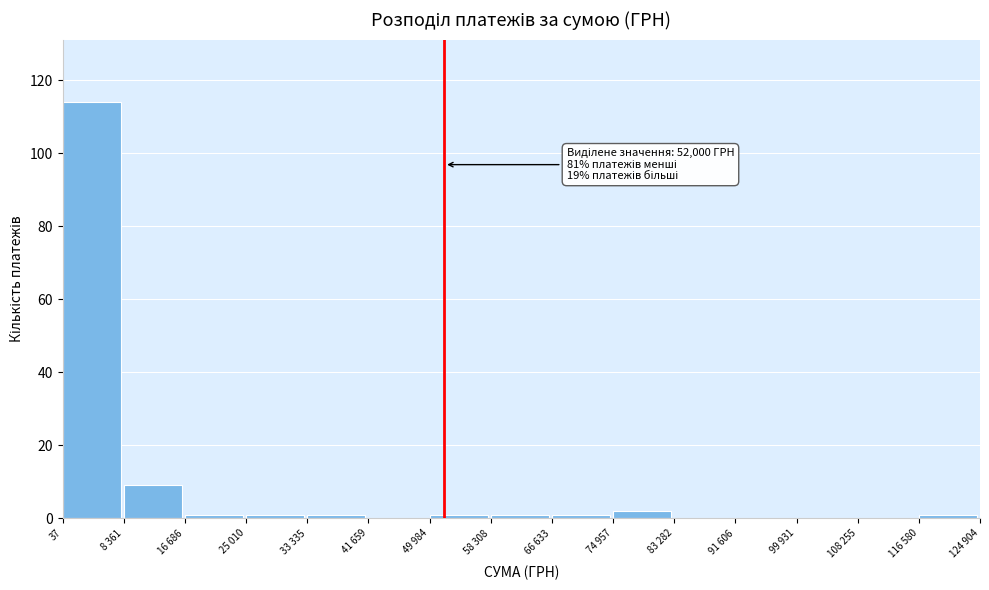

Reading left to right, transcribe all the data shown in this chart.

37=114	8 361=9	16 686=1	25 010=1	33 335=1	41 659=0	49 984=1	58 308=1	66 633=1	74 957=2	83 282=0	91 606=0	99 931=0	108 255=0	116 580=1